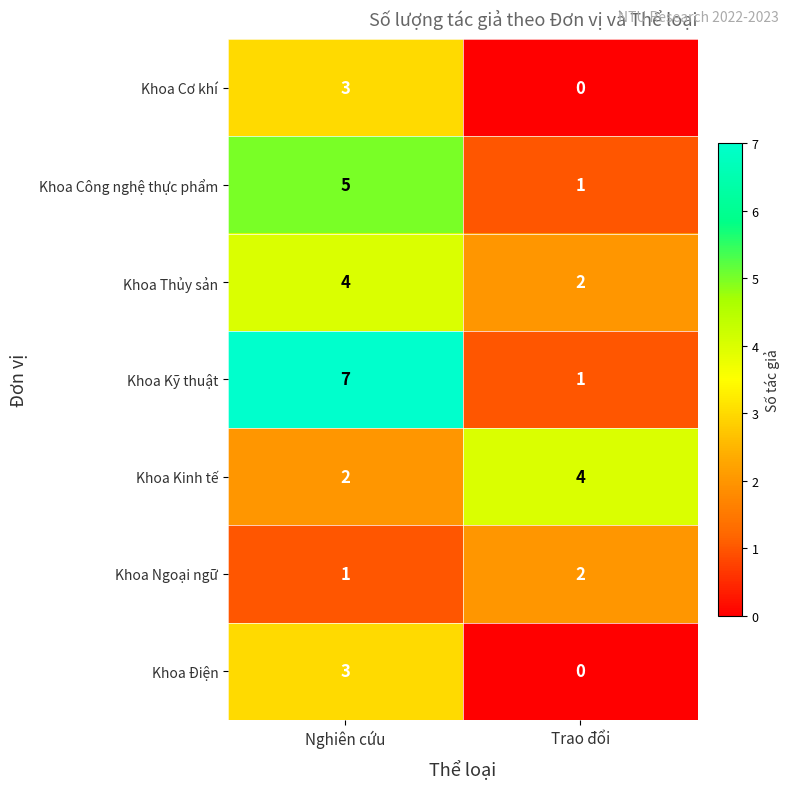

What is the maximum value shown in the chart?

7